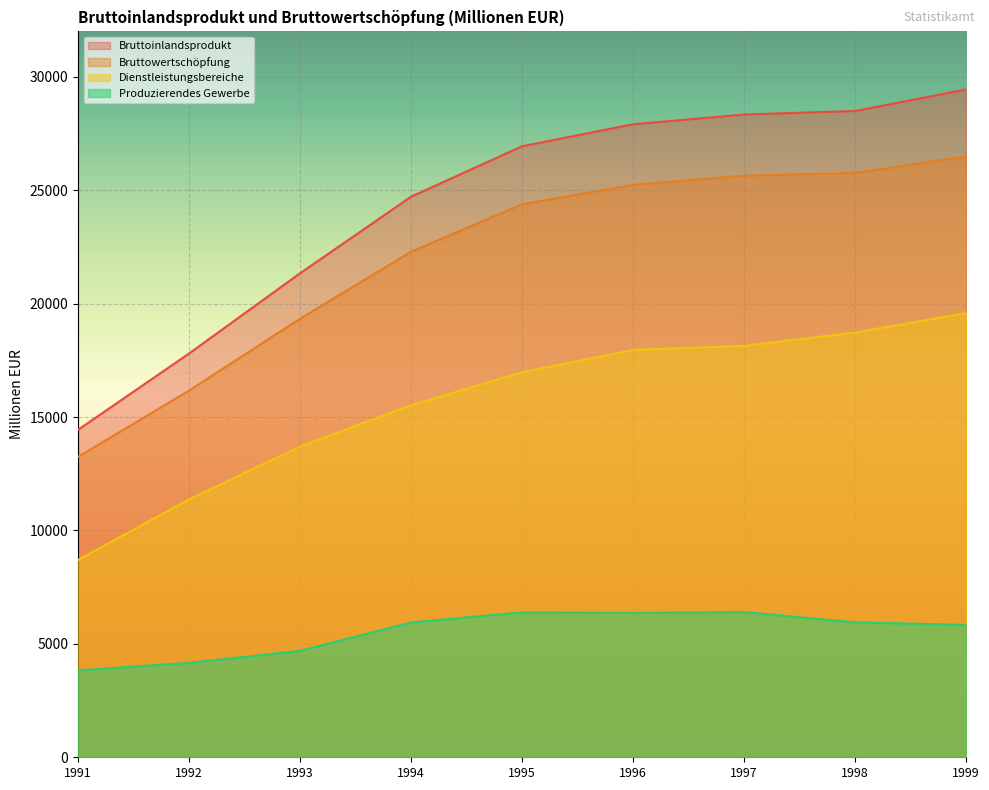

How many series are shown in this chart?

4